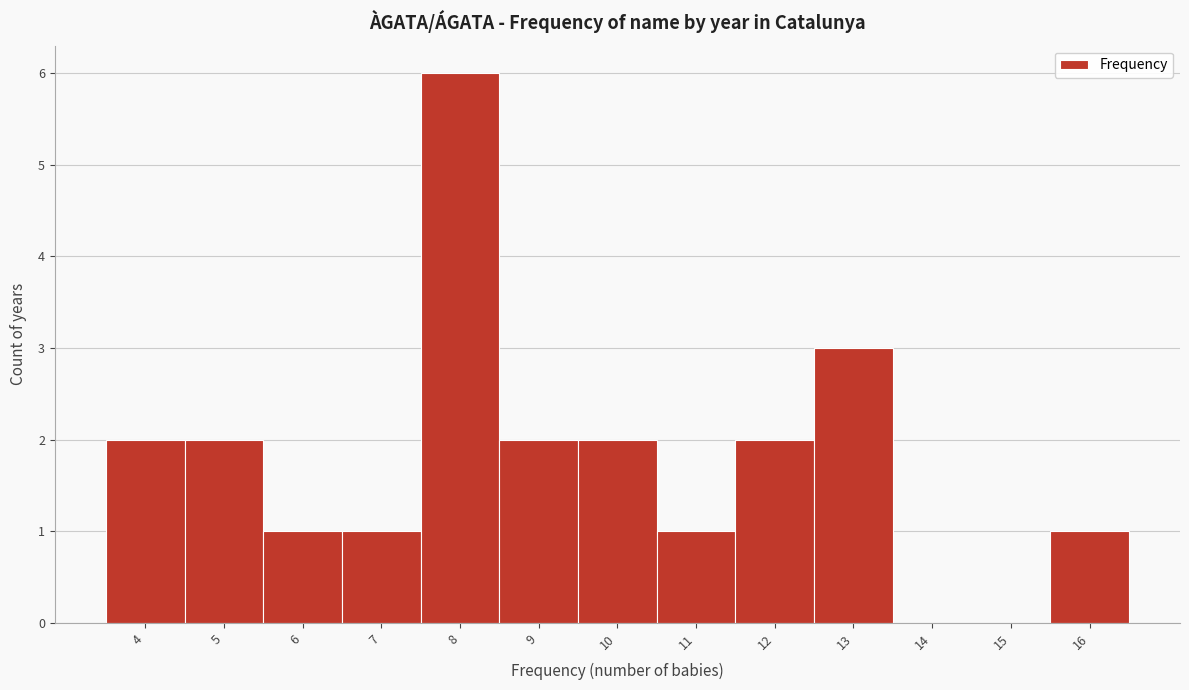

What is the height of the bar covering 5.5 to 6.5 on the x-axis? The values are not printed on the chart, so give them approximately, as read against the axis.

1